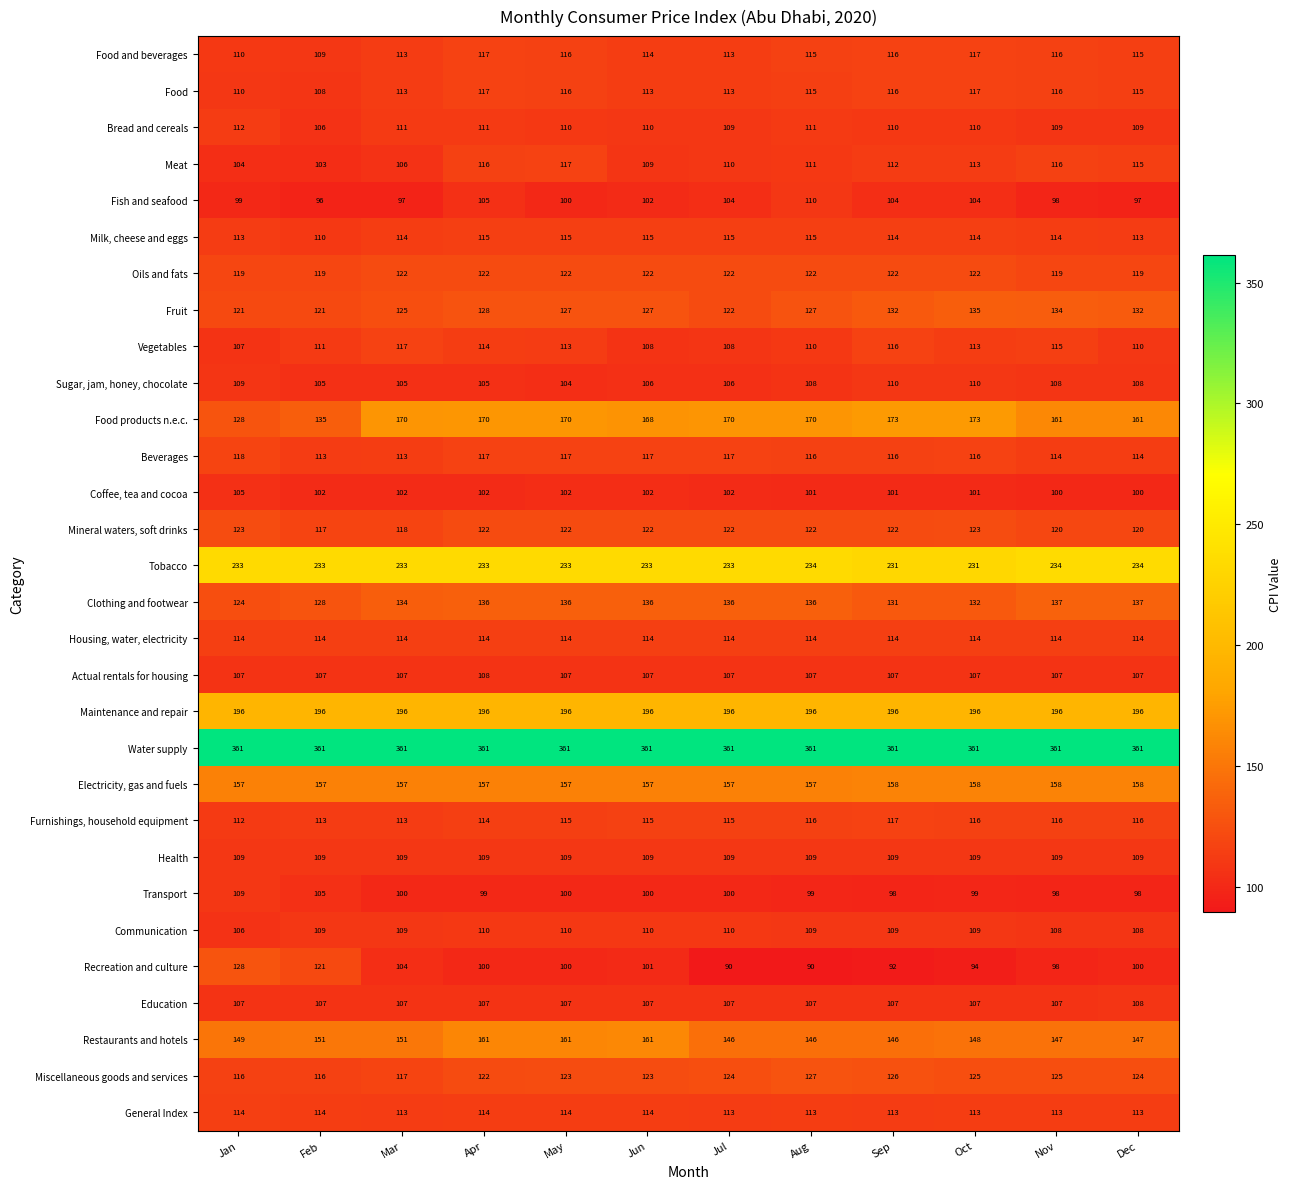

Between Aug and Dec, which series saw the biggest shift?

Fish and seafood